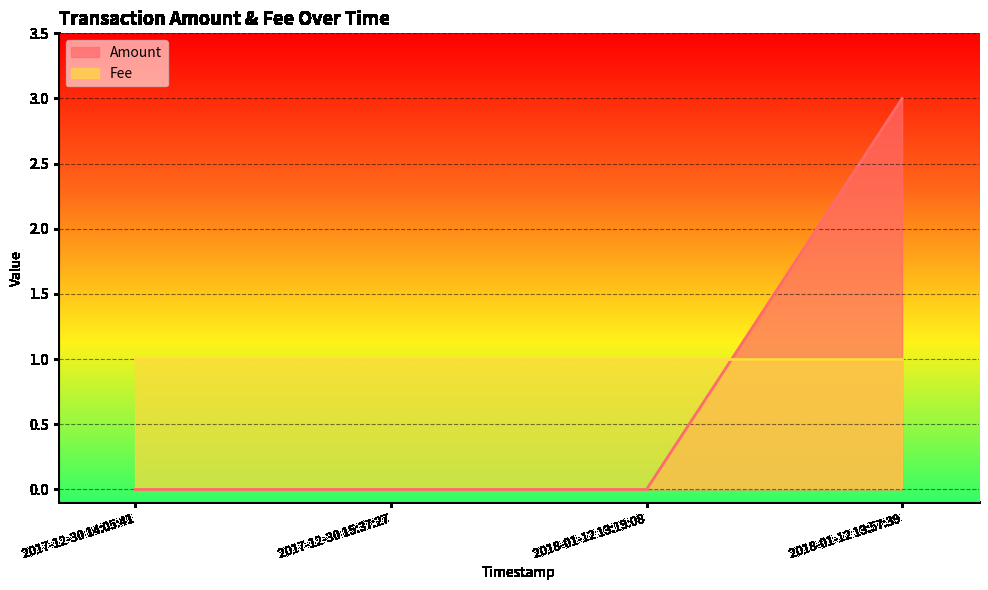

Is it true that the value at 2017-12-30 15:37:27 is 2?

False